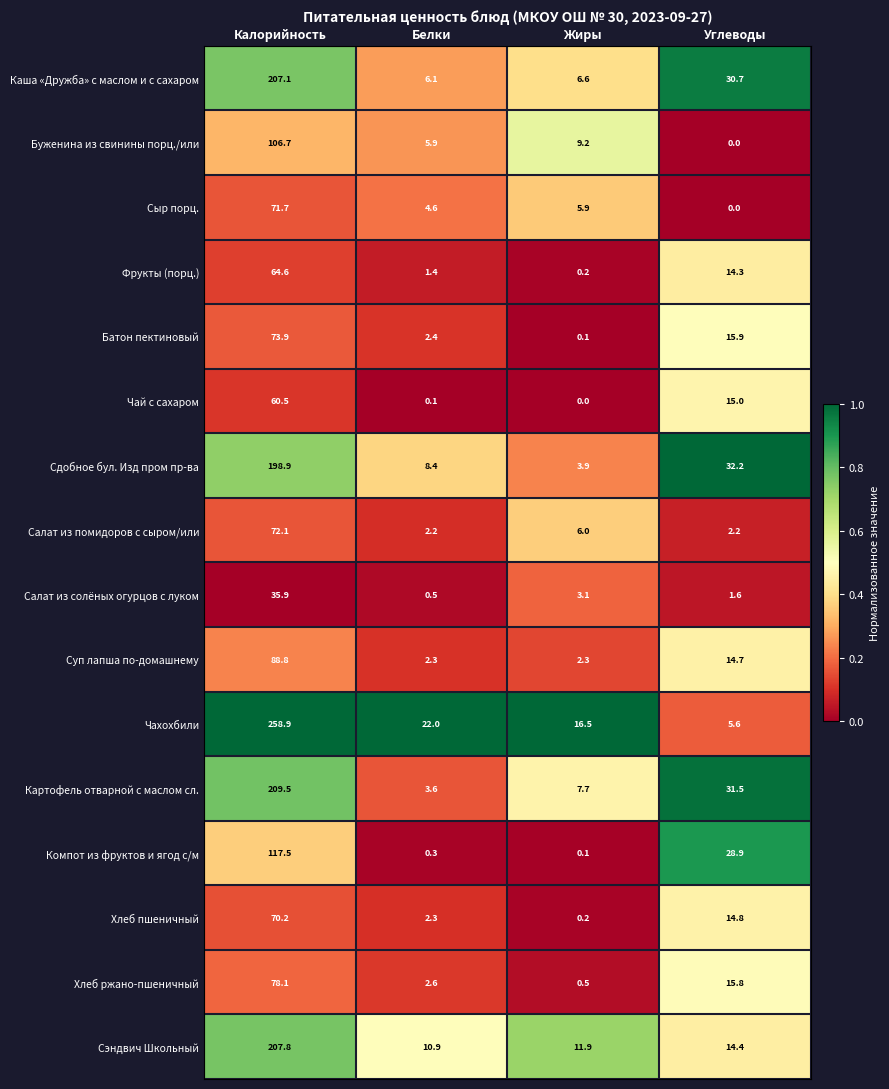

Is it true that Салат из помидоров с сыром/или equals 10.5 at Жиры?

False